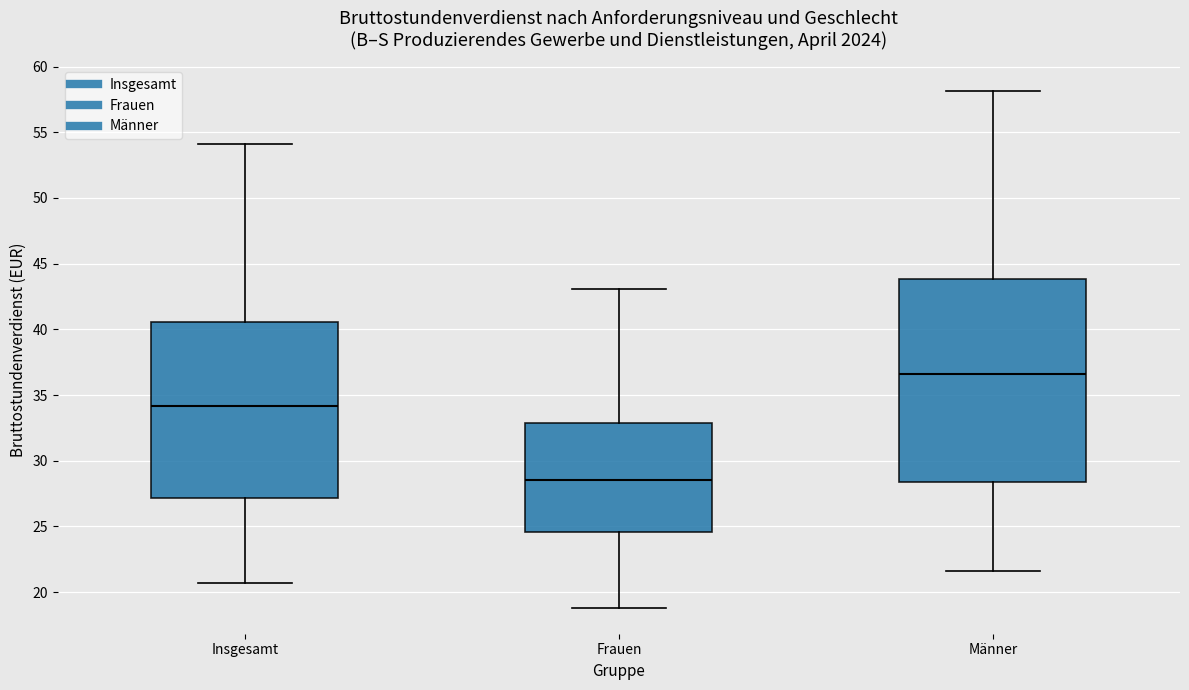

Which box has the lowest median line?

Frauen